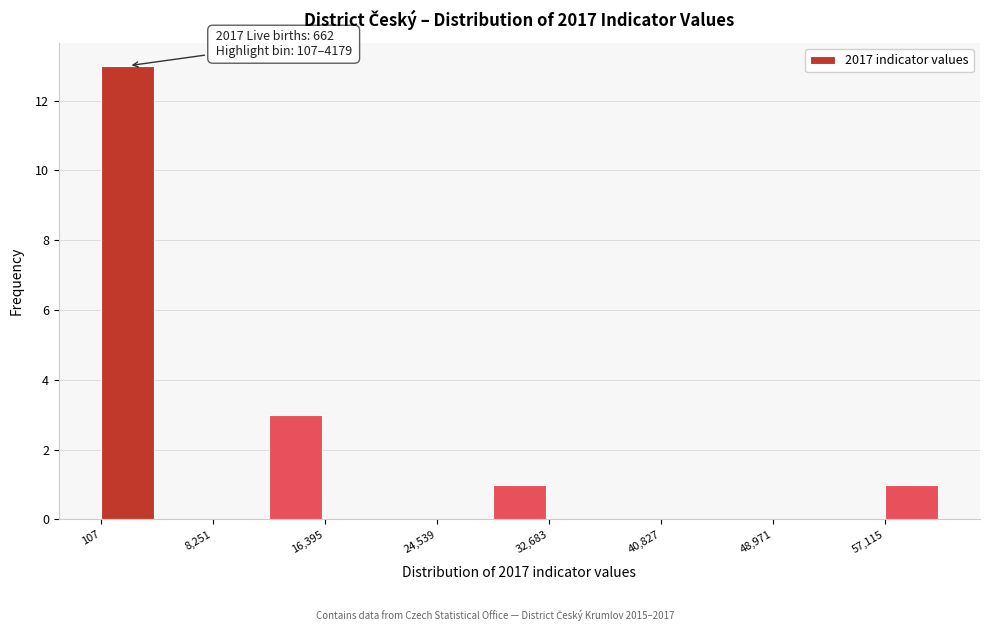

Over which range of the x-axis is the bar tallest?

0 to 4000